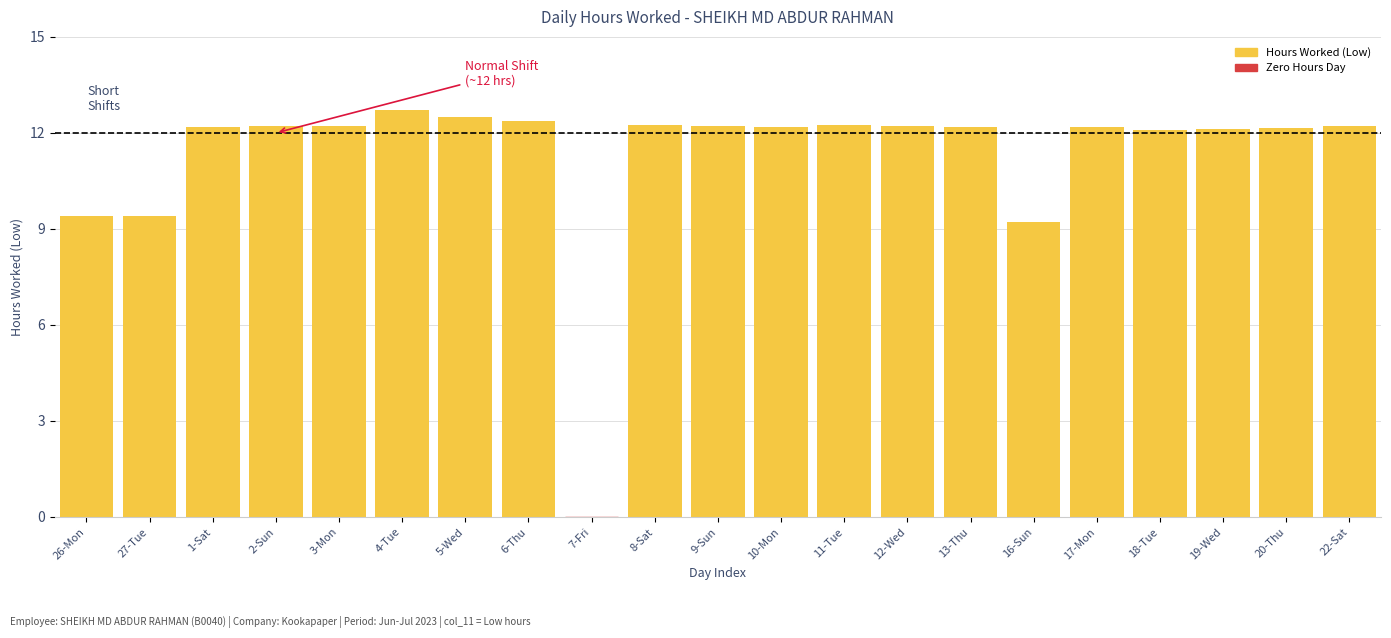

The value at 4-Tue is 12.7. True or false?

True